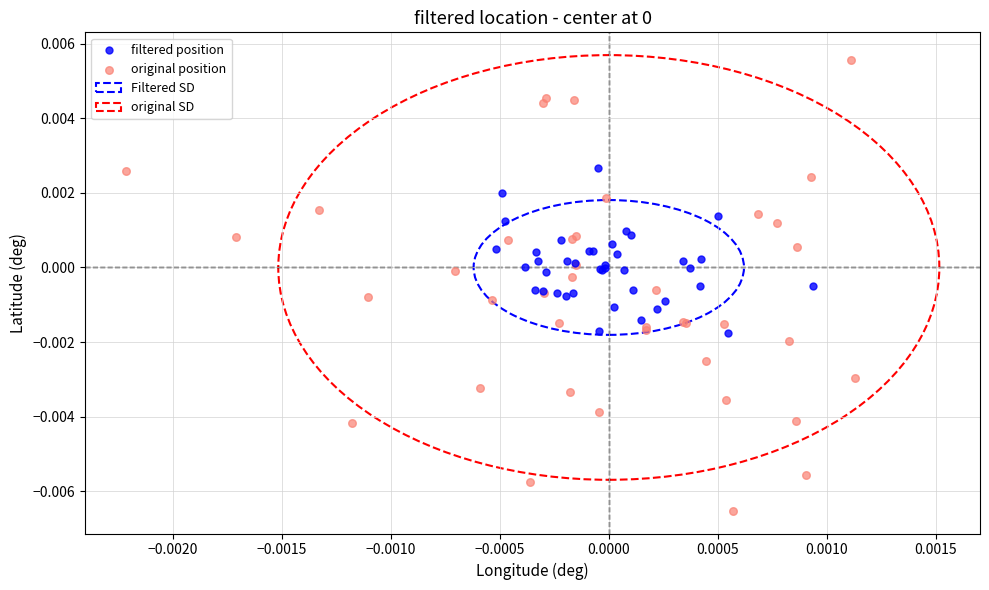

Which series contains the lowest Y value?

original position